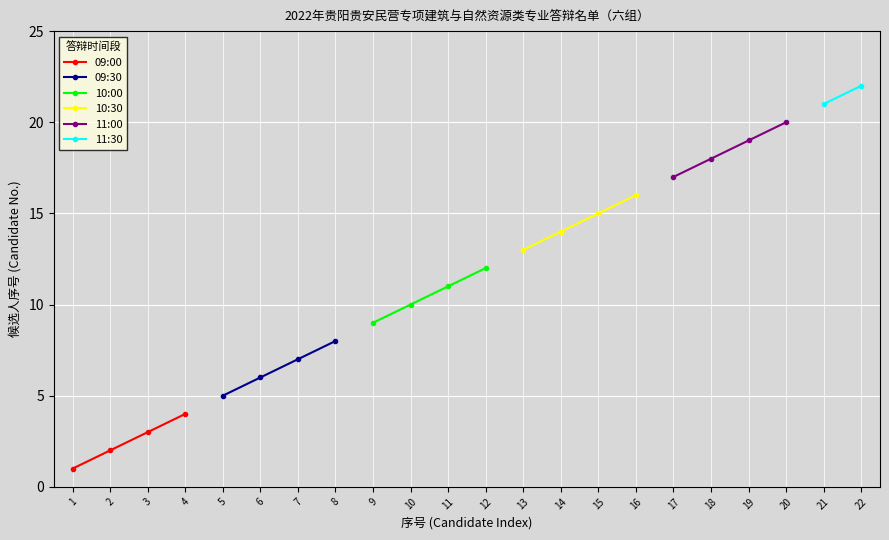

Does the chart display data point markers on the line(s)?

Yes